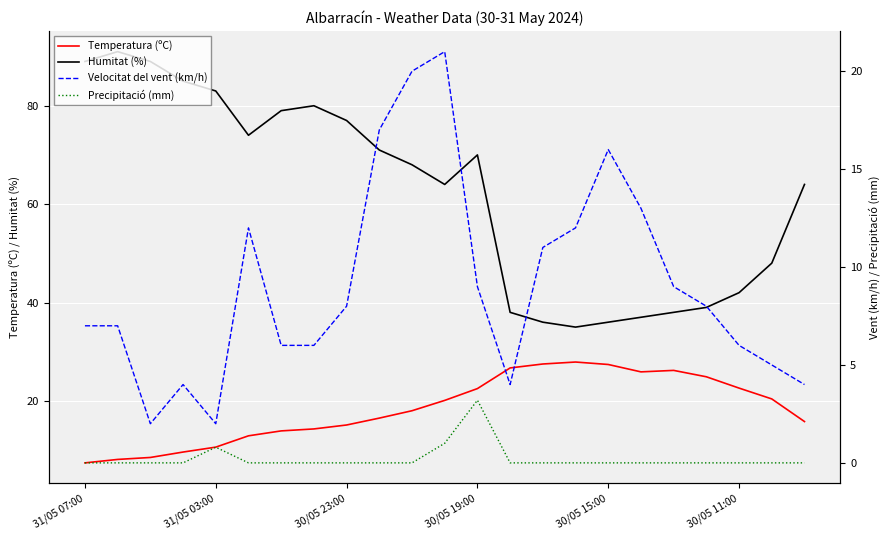

What is the total value across all series at 10?

106.0